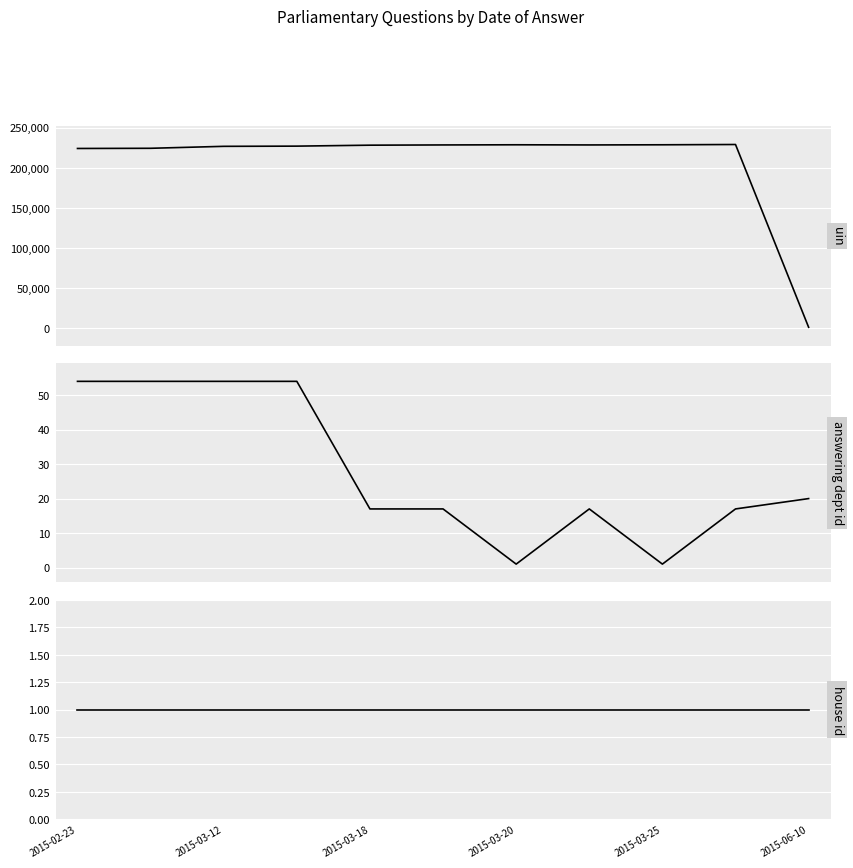

What is the label of the 1st point from the left?

2015-02-23